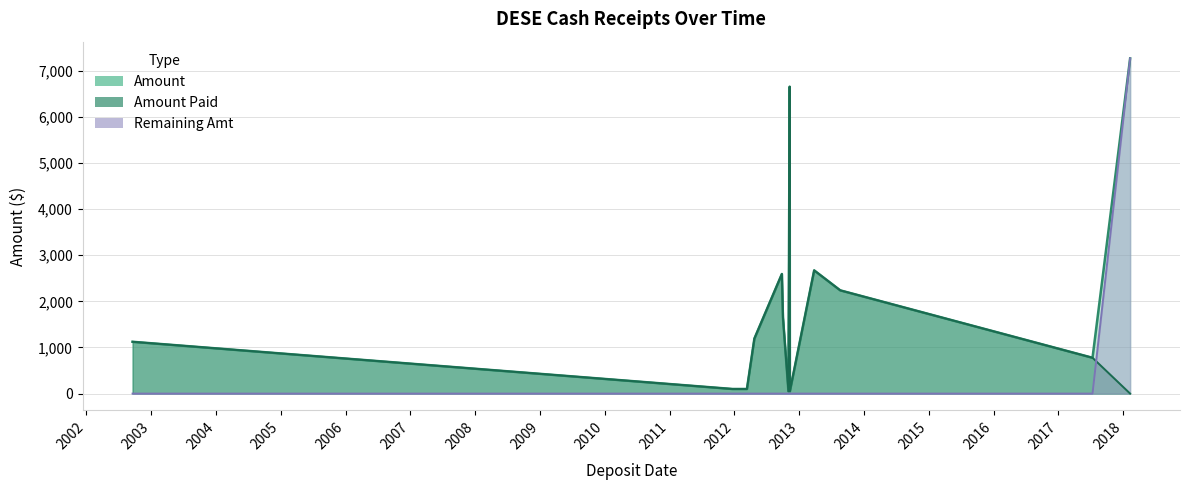

Which category has the highest value across all series?

2018-02-09